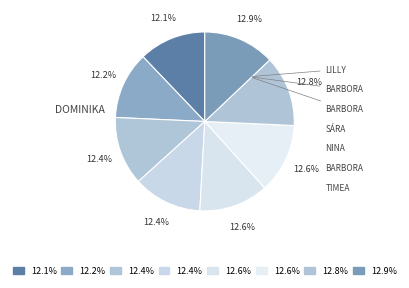

How many slices are in this pie chart?

8